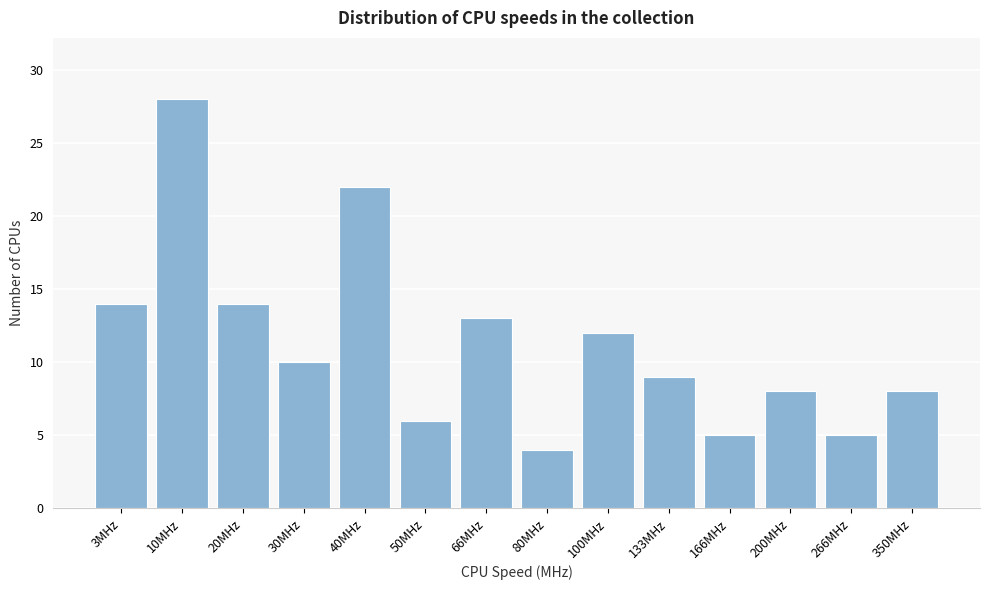

Reading left to right, extract all data points from this chart.

14	28	14	10	22	6	13	4	12	9	5	8	5	8